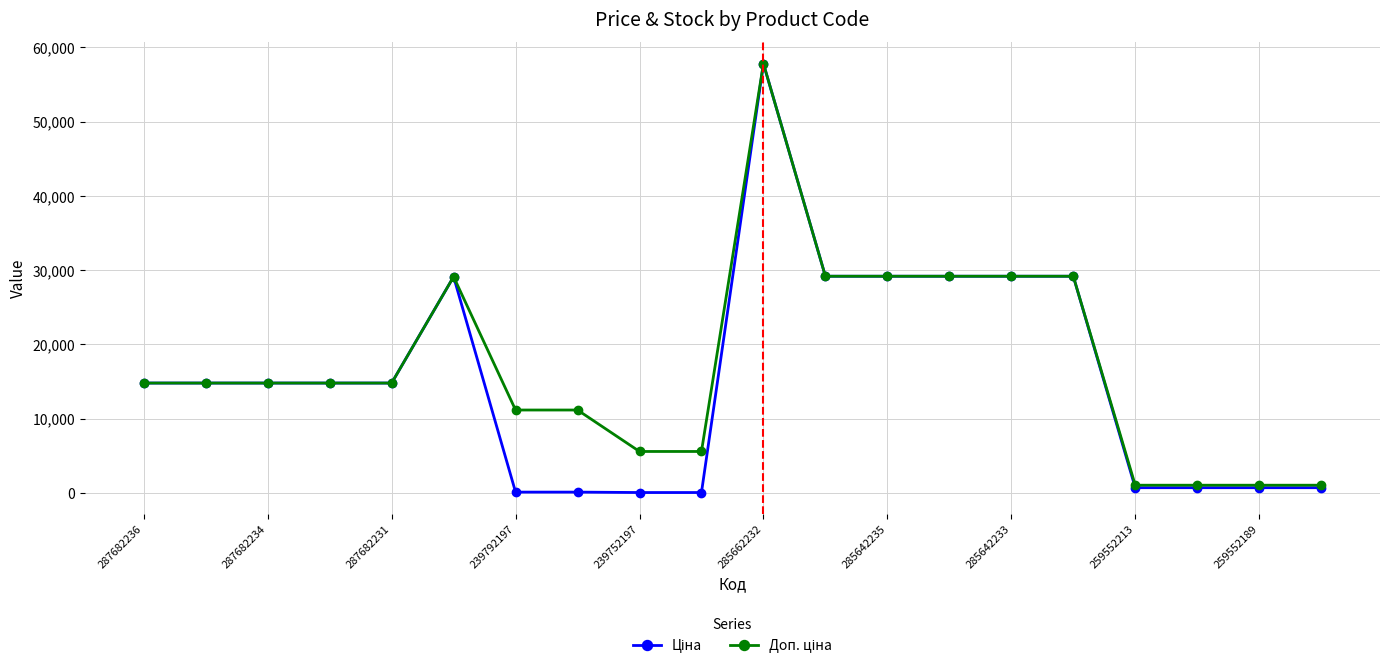

What is the maximum value shown in the chart?

57826.2